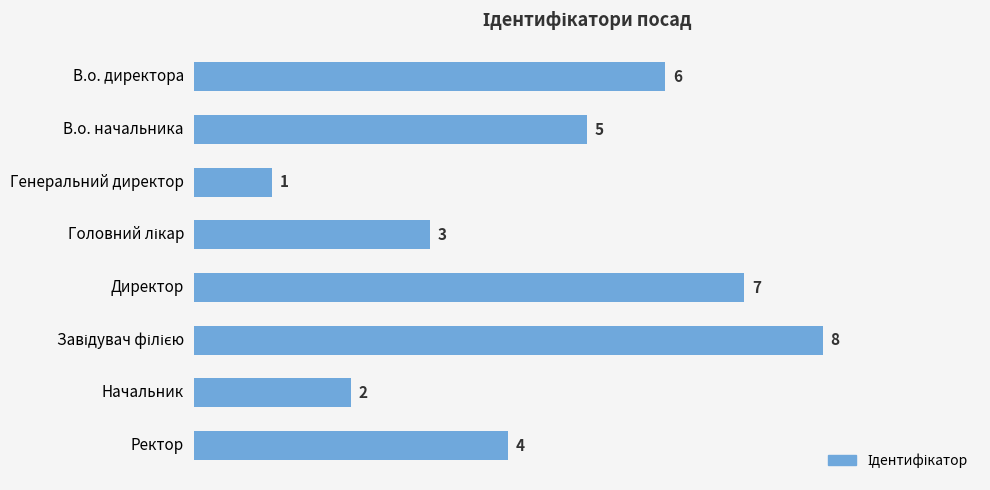

Which category has the lowest value across all series?

Генеральний директор